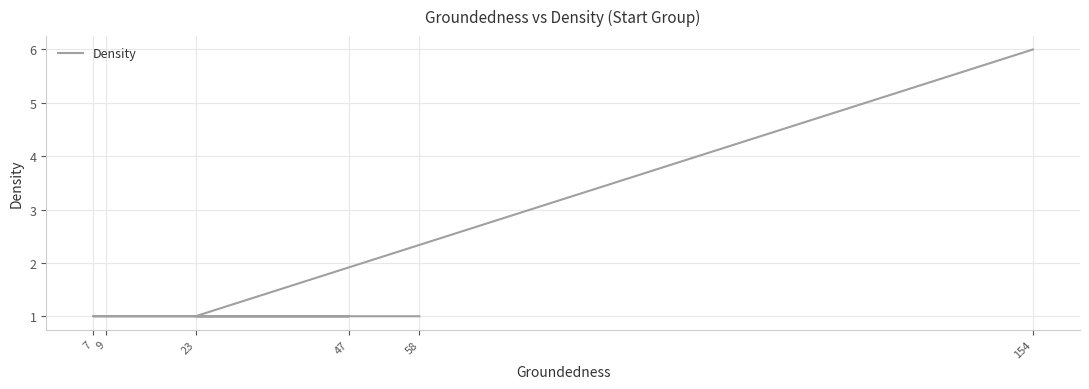

What is the sum of all values?

11